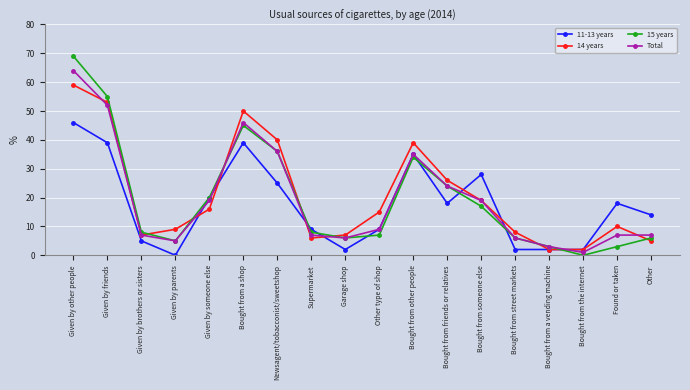

Rank the series by their maximum value, from highest to lowest.

15 years, Total, 14 years, 11-13 years